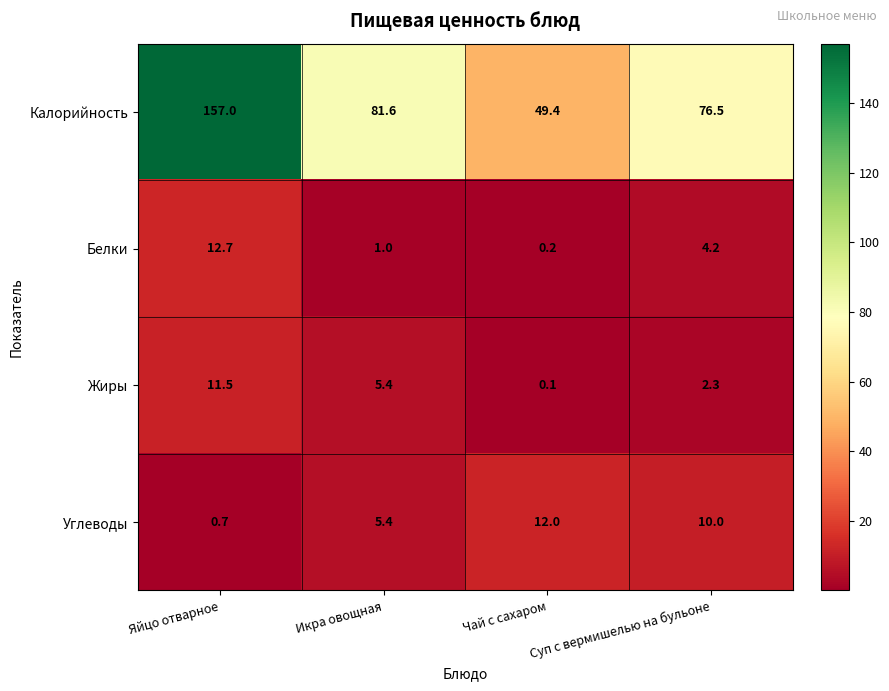

Is it true that Белки equals 4.2 at Суп с вермишелью на бульоне?

True